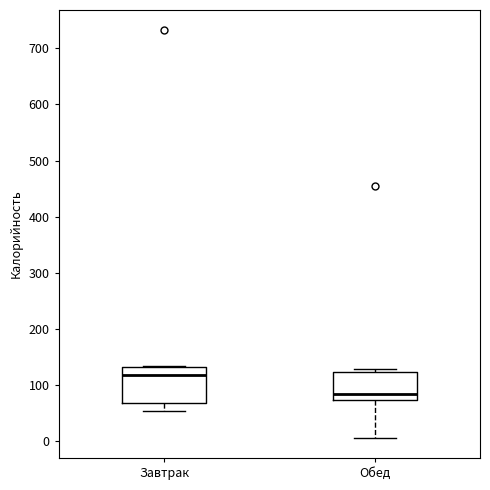

Reading left to right, transcribe this box plot: for each box, give where its median line is, the range the box spans, and where its two whiskers end, as read against the y-axis. The values are not printed on the chart, so give them approximately, as read against the axis.

Завтрак: median 120, box 70 to 130, whiskers 50 to 130
Обед: median 80, box 70 to 120, whiskers 10 to 130